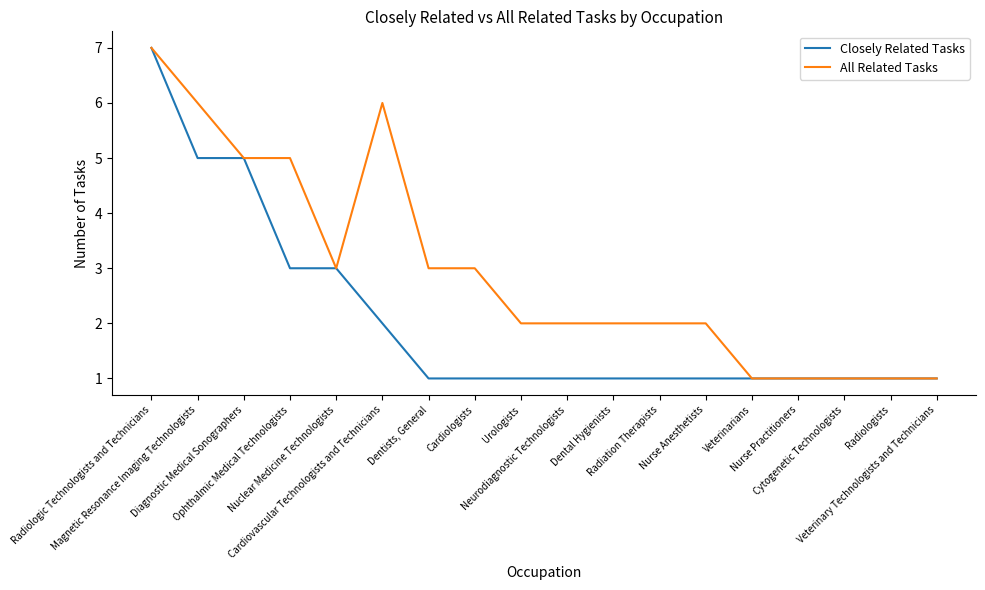

Reading left to right, transcribe all the data shown in this chart.

Closely Related Tasks: 7	5	5	3	3	2	1	1	1	1	1	1	1	1	1	1	1	1
All Related Tasks: 7	6	5	5	3	6	3	3	2	2	2	2	2	1	1	1	1	1